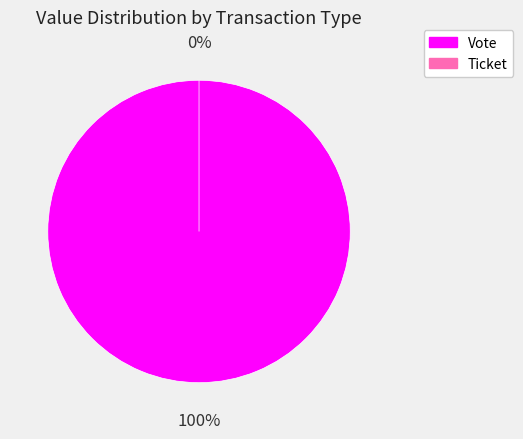

To the nearest percent, what is the difference between the largest and smallest slice percentages?

100%